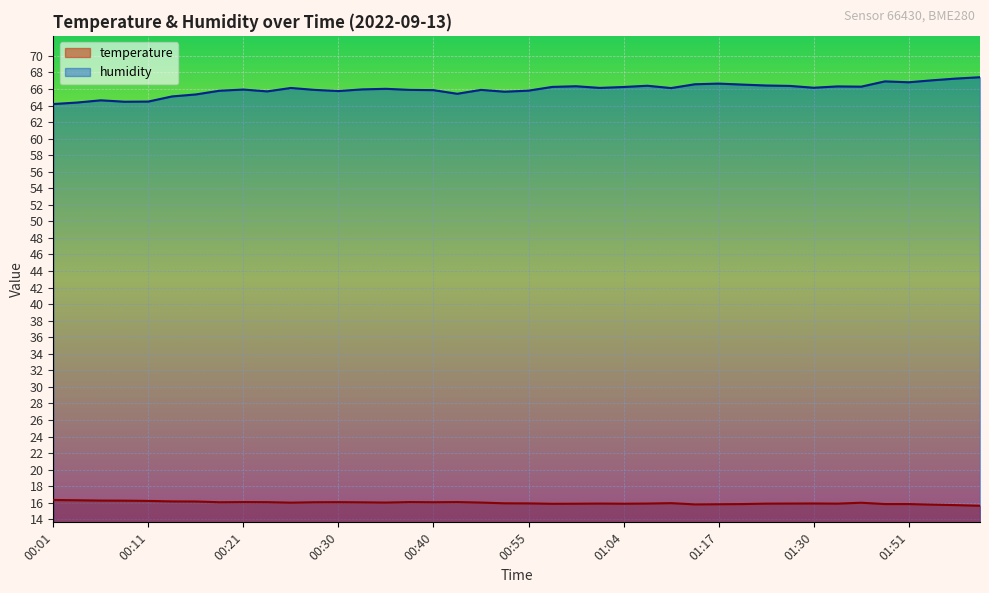

What is the average value of the humidity series?

66.0